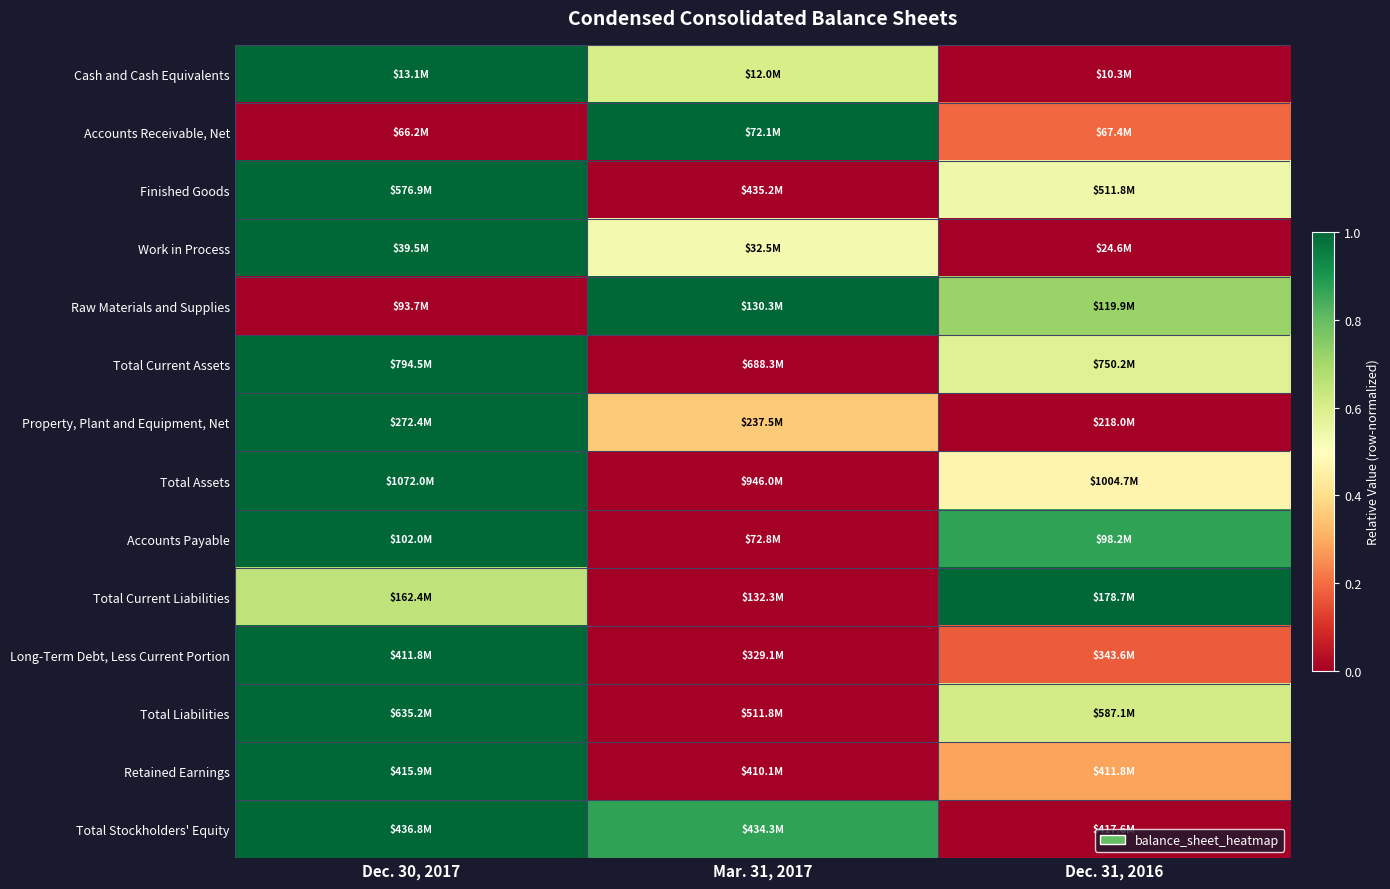

At how many categories does at least one series exceed 0?

3